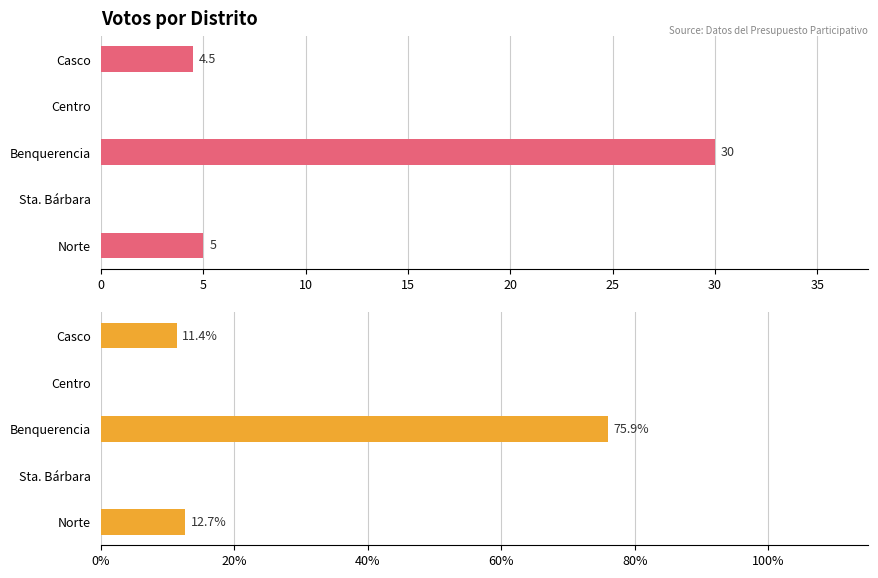

How many values in the Votos series are below 4?

2